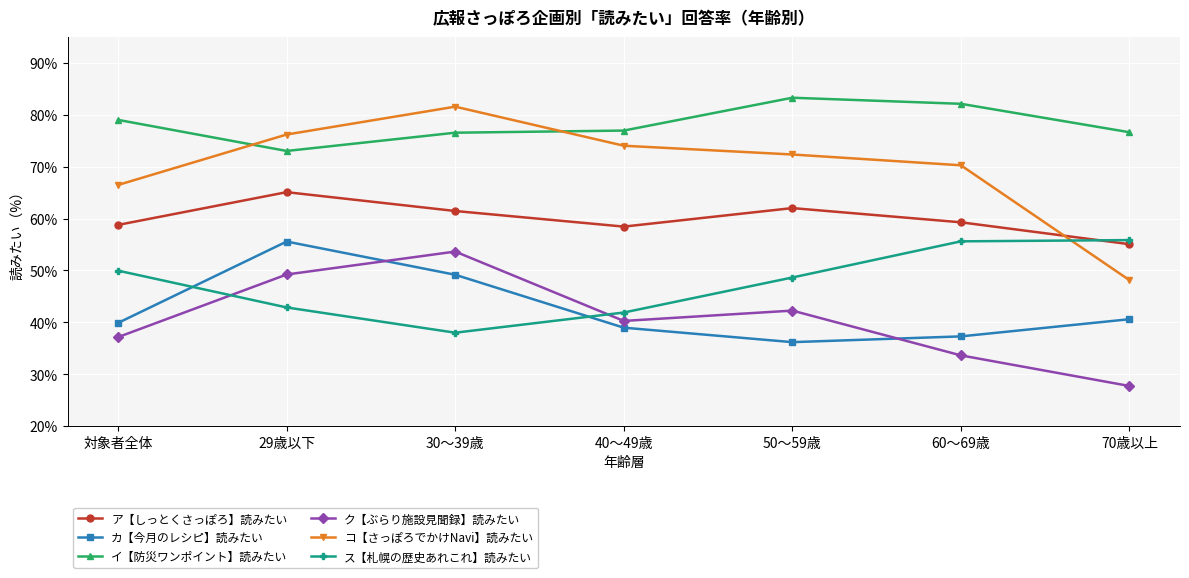

How many intersections are there between ス【札幌の歴史あれこれ】読みたい and カ【今月のレシピ】読みたい?

2